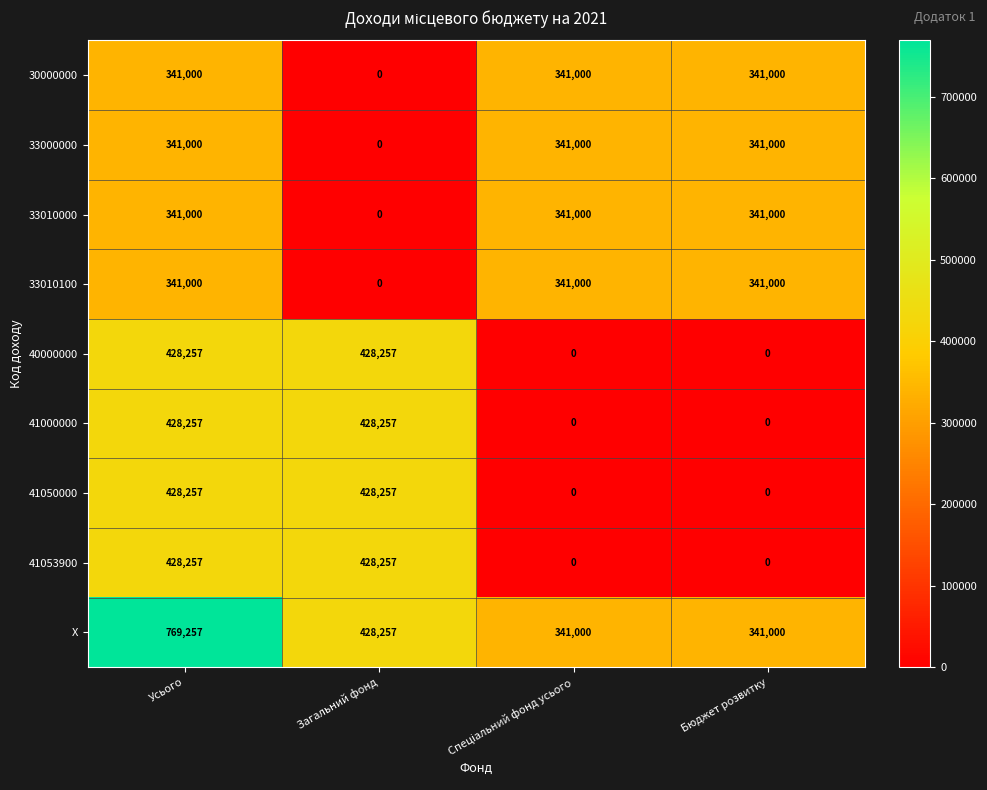

At which label does X first exceed 428257?

Усього